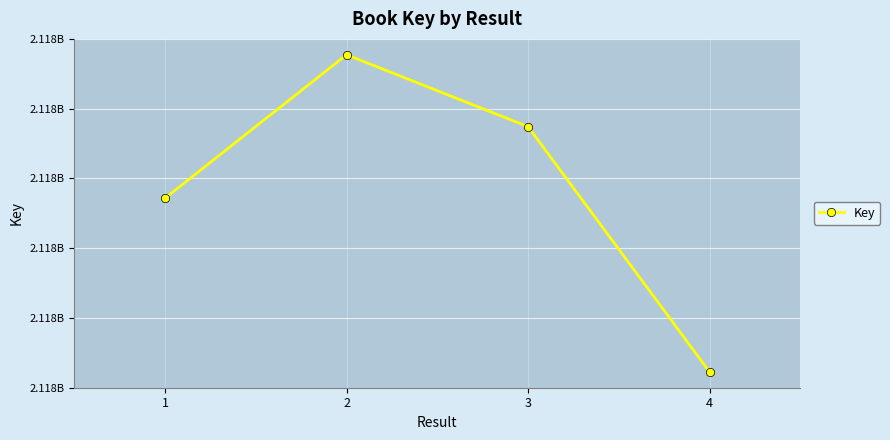

The value at 4 is 2117931270. True or false?

True